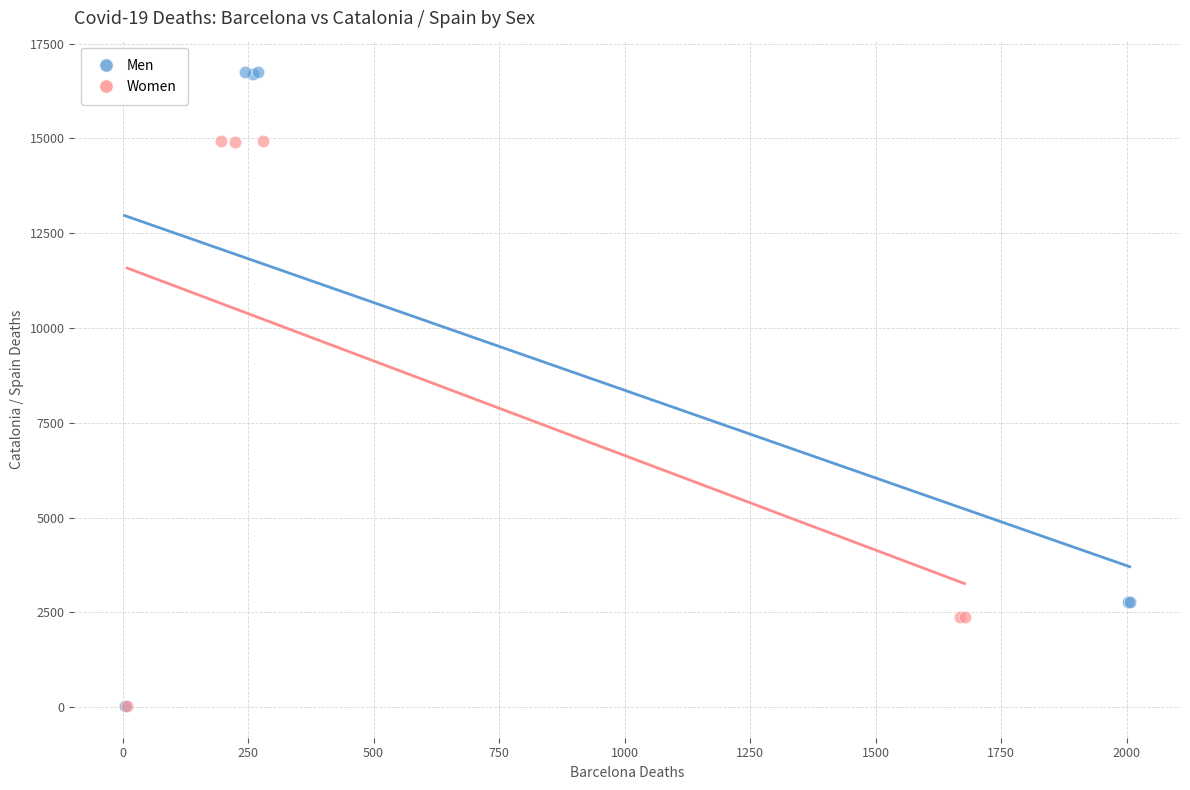

Which series has the widest spread of Y values?

Men